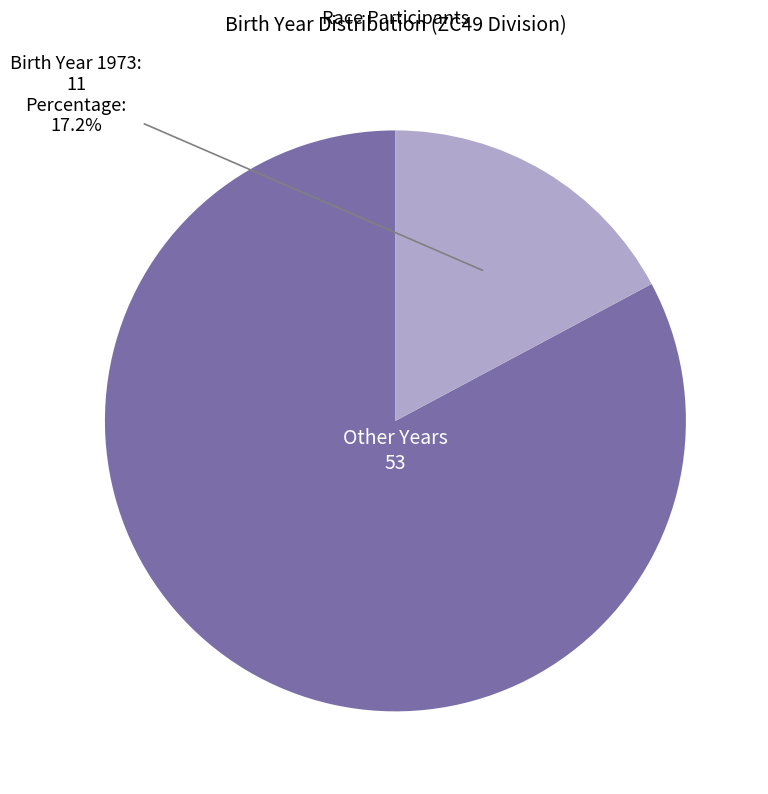

Is there a majority slice in this chart?

Yes